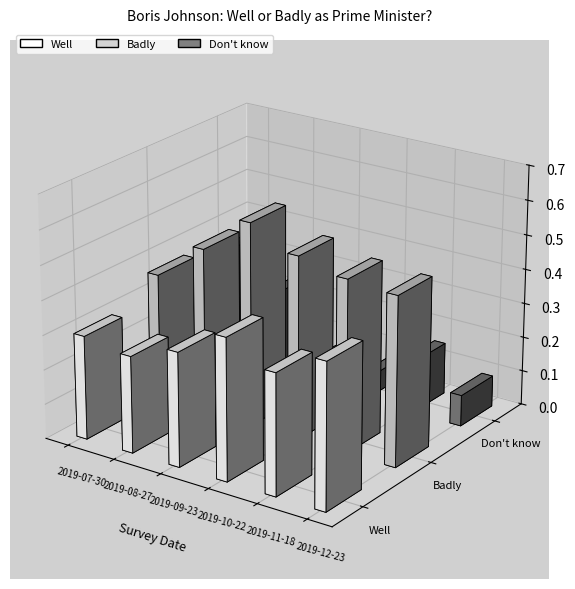

How many bars are there in each group?

3